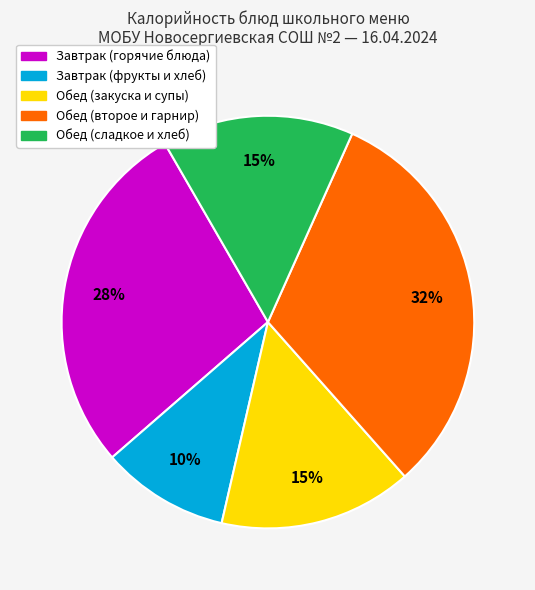

To the nearest percent, what is the average slice percentage?

20%